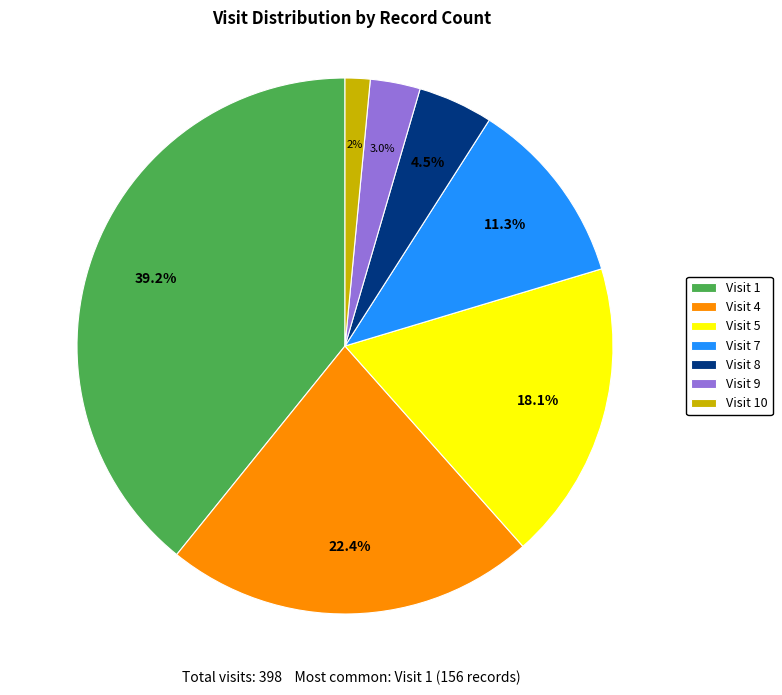

Is it true that Visit 1 is 39% of the pie?

True